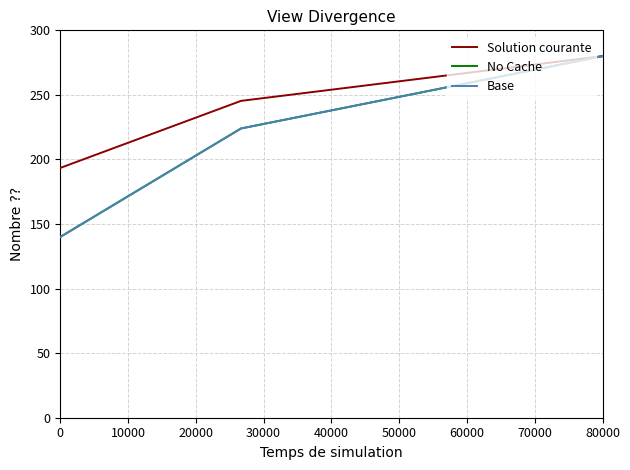

Does the chart display data point markers on the line(s)?

No